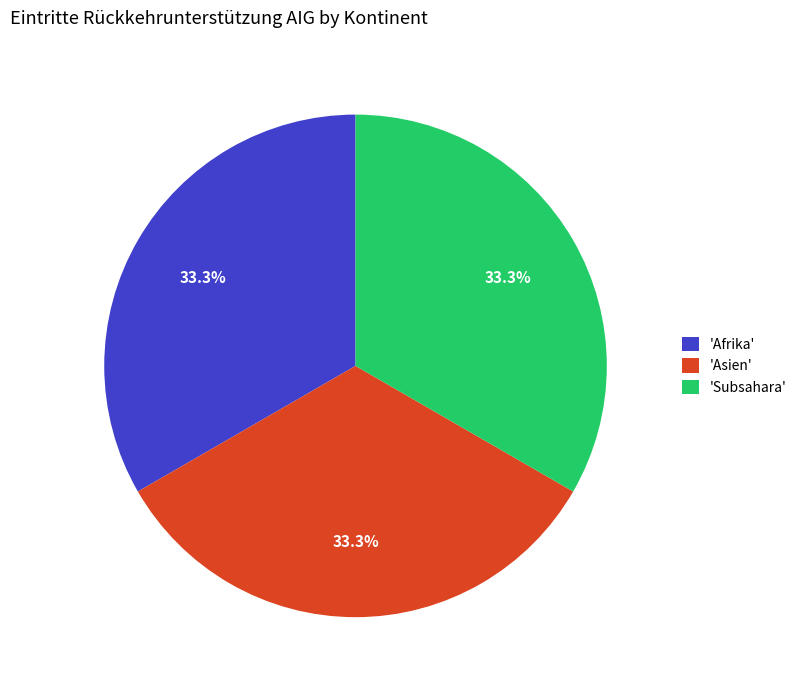

Is the sum of 'Asien' and 'Subsahara' greater than half?

Yes